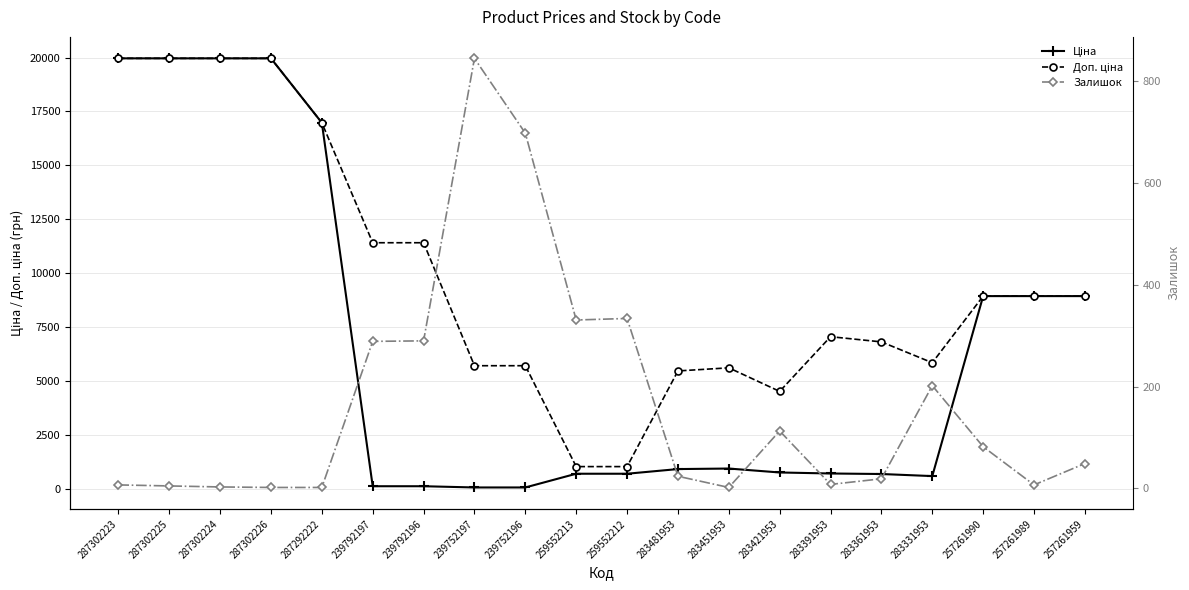

Reading left to right, transcribe all the data shown in this chart.

Ціна: 19964.2	19964.2	19964.2	19964.2	16976.3	114.1	114.1	57.0	57.0	693.7	693.7	910.4	934.5	752.2	705.1	681.0	584.4	8934.1	8934.1	8934.1
Доп. ціна: 19964.2	19964.2	19964.2	19964.2	16976.3	11410.0	11410.0	5705.0	5705.0	1024.6	1024.6	5462.3	5607.2	4513.3	7051.3	6809.8	5843.9	8934.1	8934.1	8934.1
Залишок: 7.0	5.0	3.0	2.0	2.0	289.0	290.0	845.0	698.0	331.0	334.0	24.0	2.0	113.0	8.0	19.0	202.0	82.0	7.0	49.0